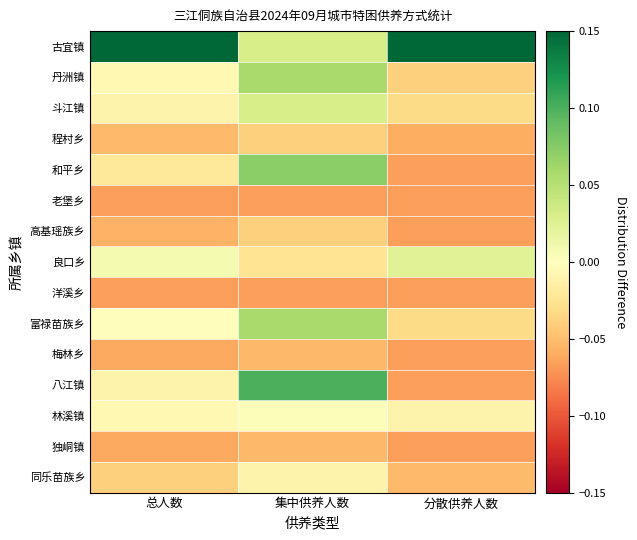

Which category has the highest value across all series?

分散供养人数